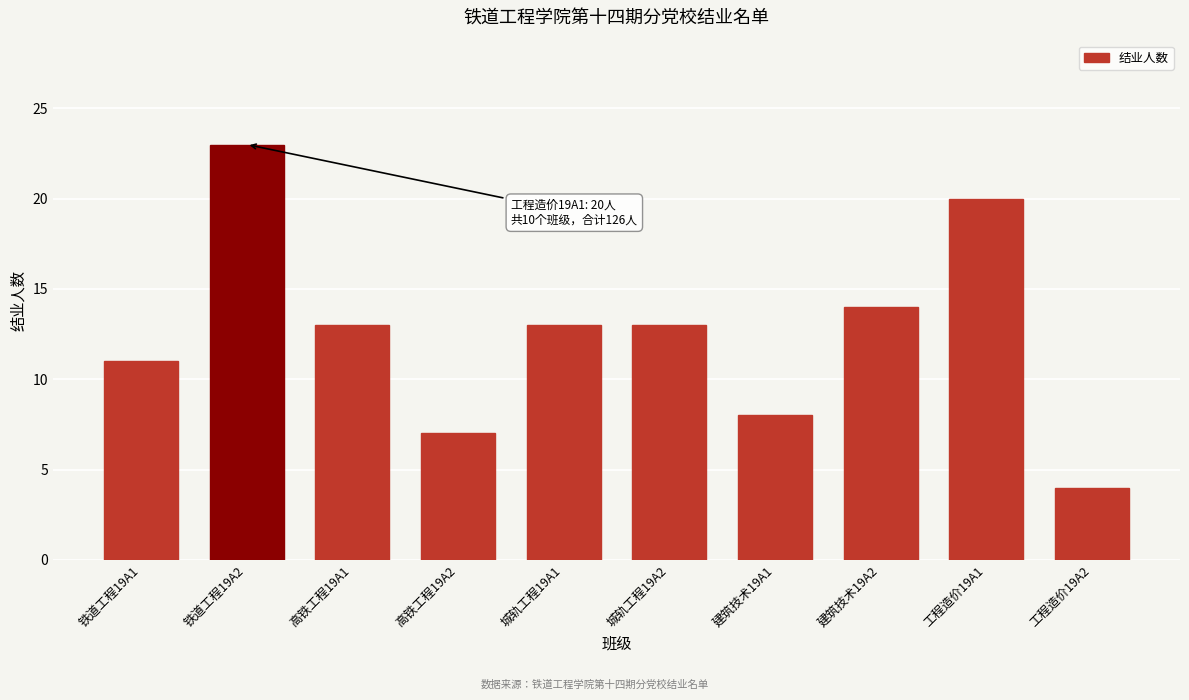

Reading right to left, what are all the values shown in this chart?

4	20	14	8	13	13	7	13	23	11